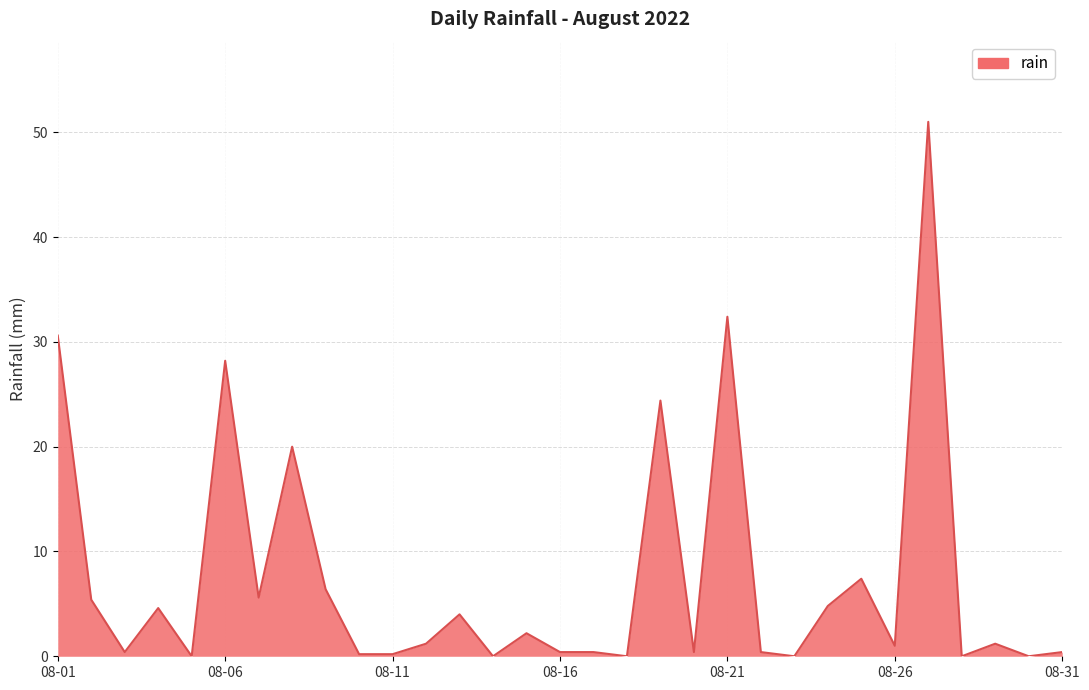

What is the greatest value displayed?

51.0